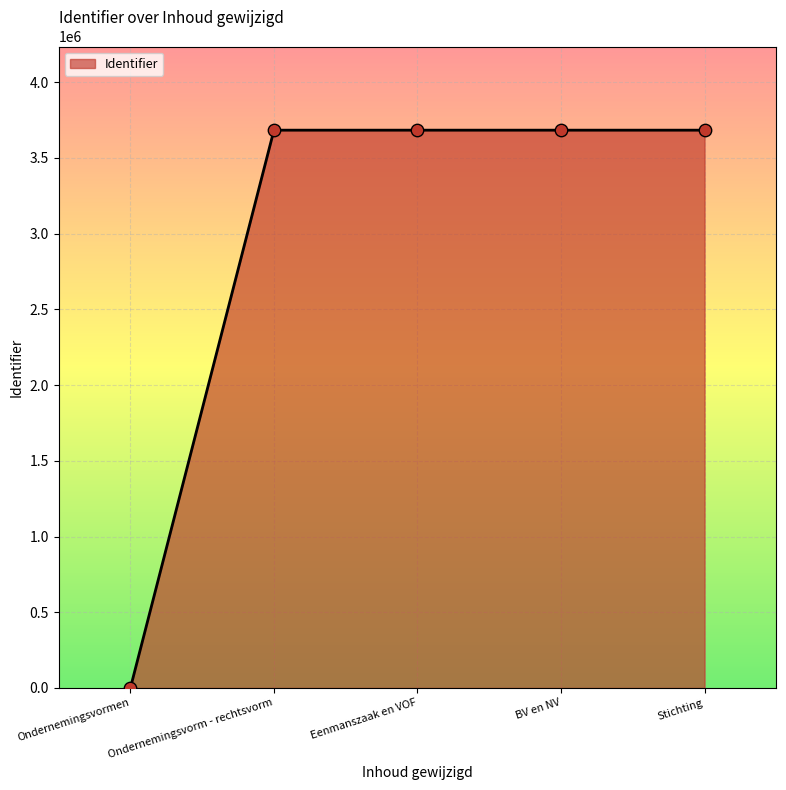

What is the change in value from Ondernemingsvorm - rechtsvorm to BV en NV?

+4